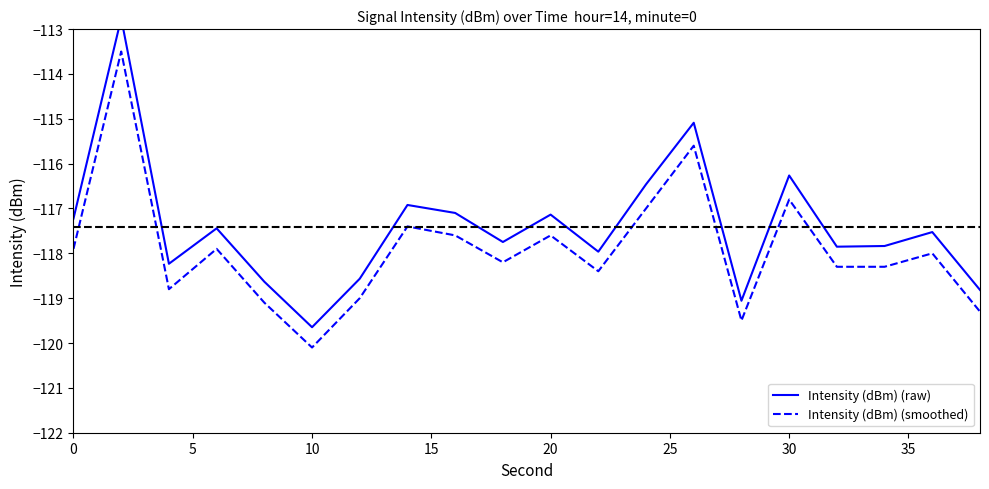

How many interior local peaks does the Intensity (dBm) (raw) series have?

7